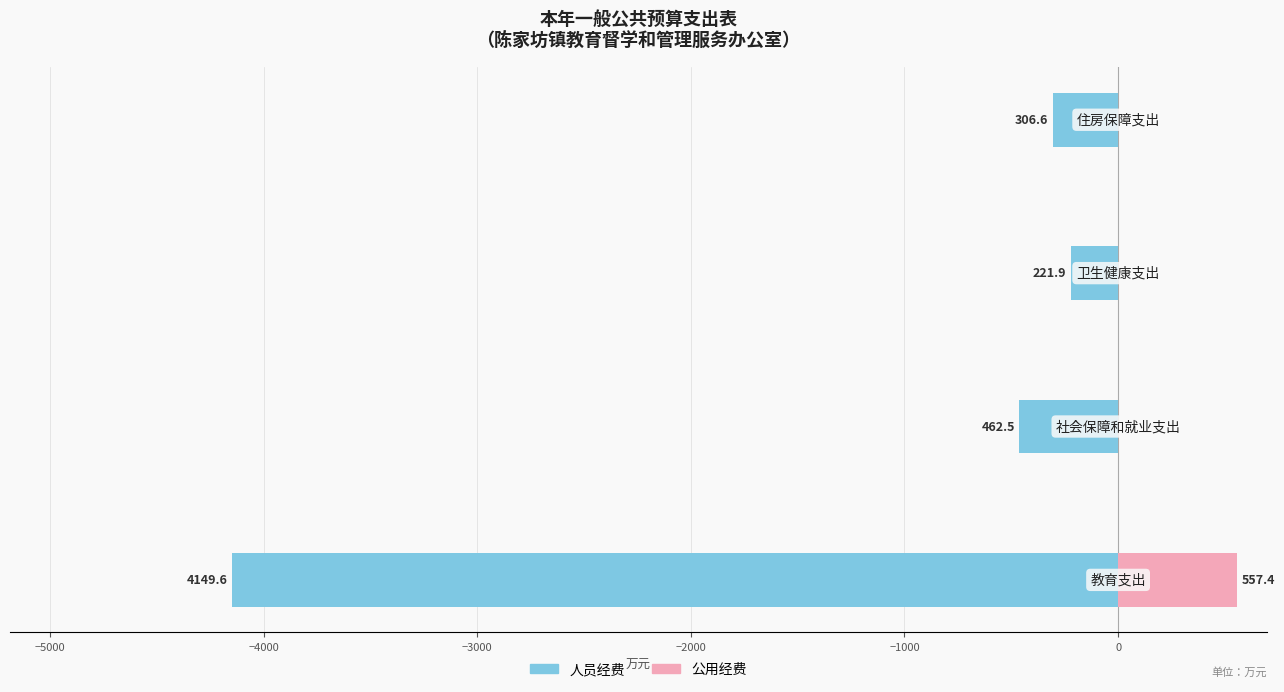

What are all the series names shown in the legend?

人员经费, 公用经费